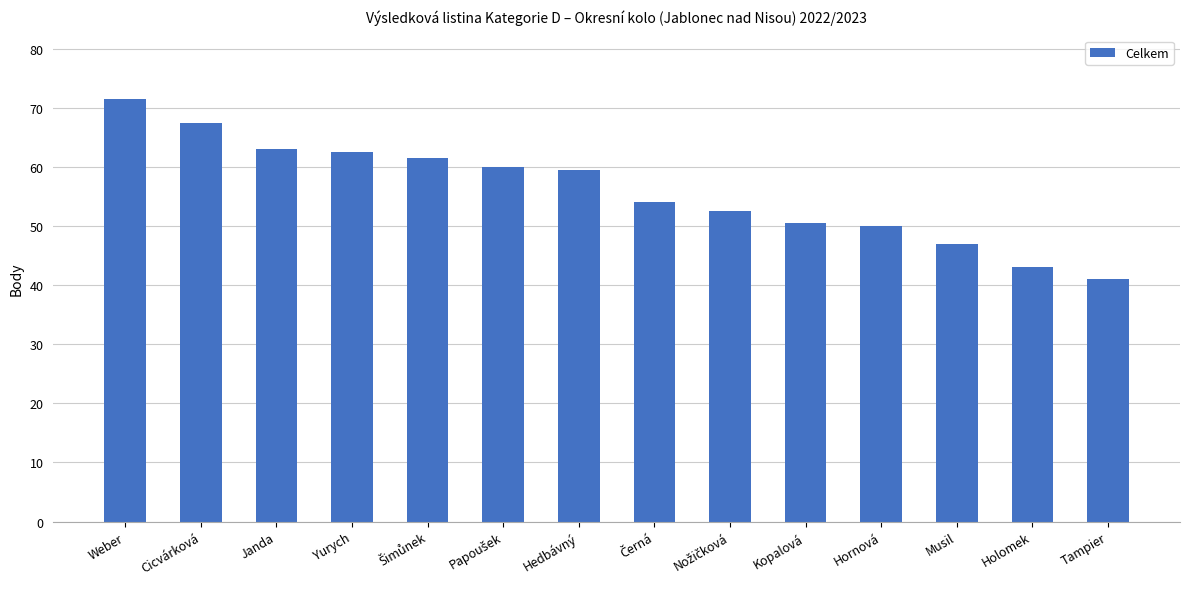

Which has a higher value, Yurych or Holomek?

Yurych